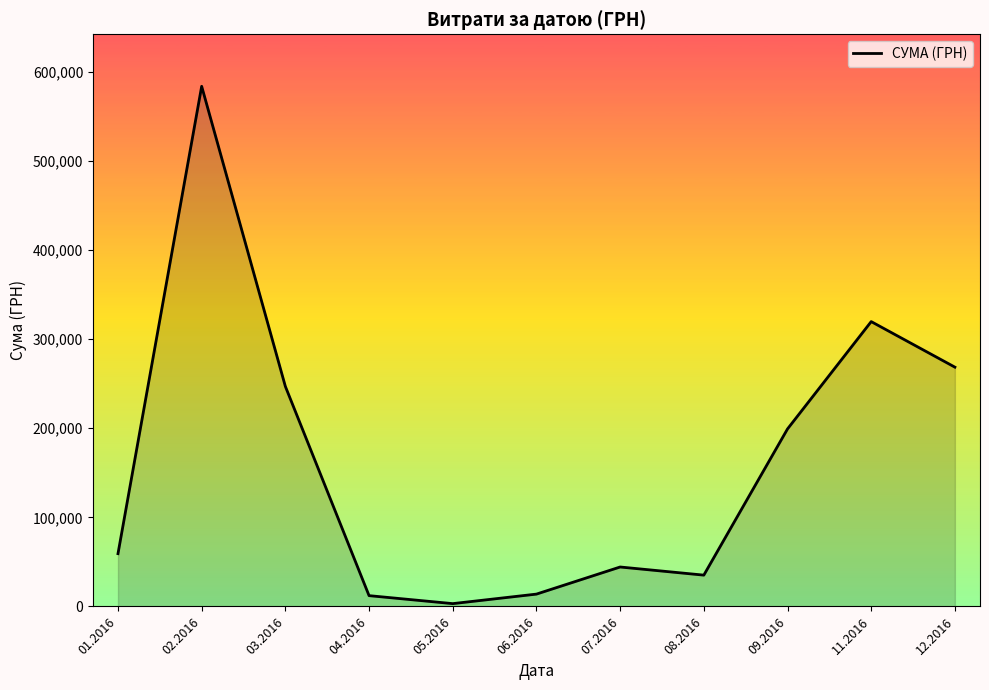

What is the difference between the values at 11.2016 and 03.2016?

72733.0